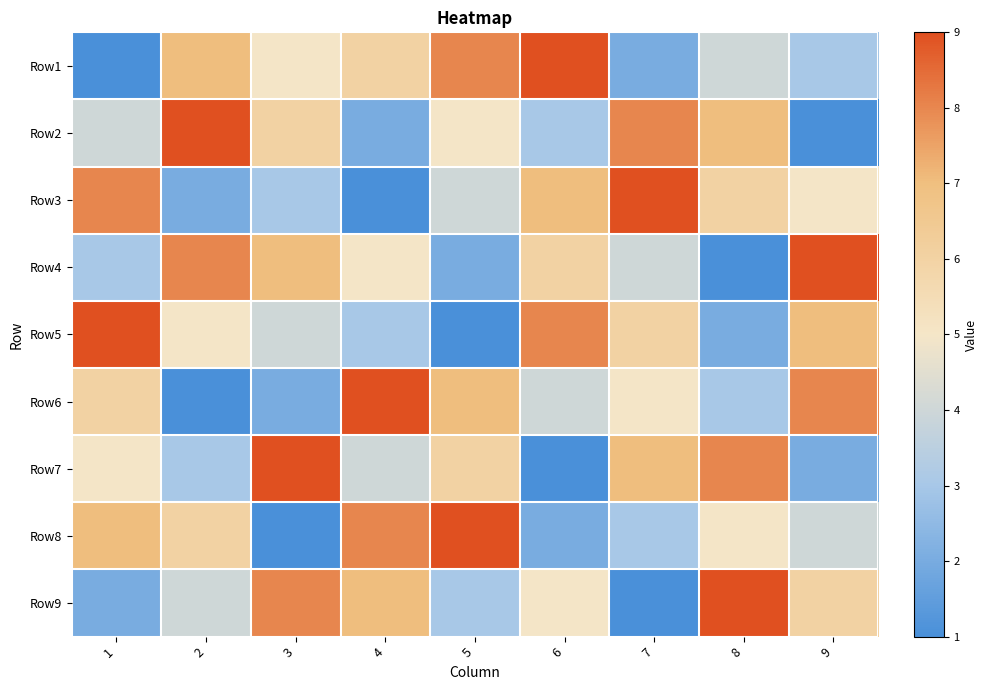

List the series in order of their peak value, lowest first.

Row1, Row2, Row3, Row4, Row5, Row6, Row7, Row8, Row9